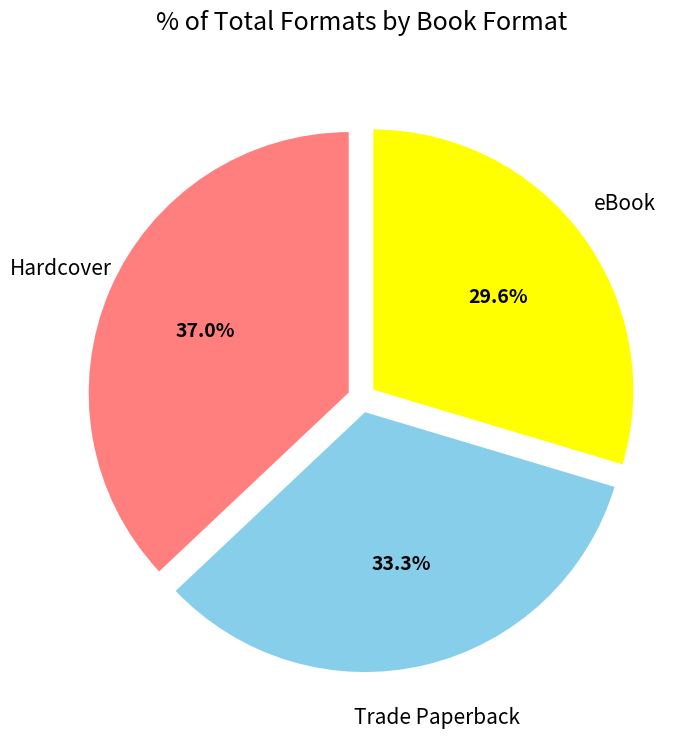

Is Hardcover the majority of the pie?

No